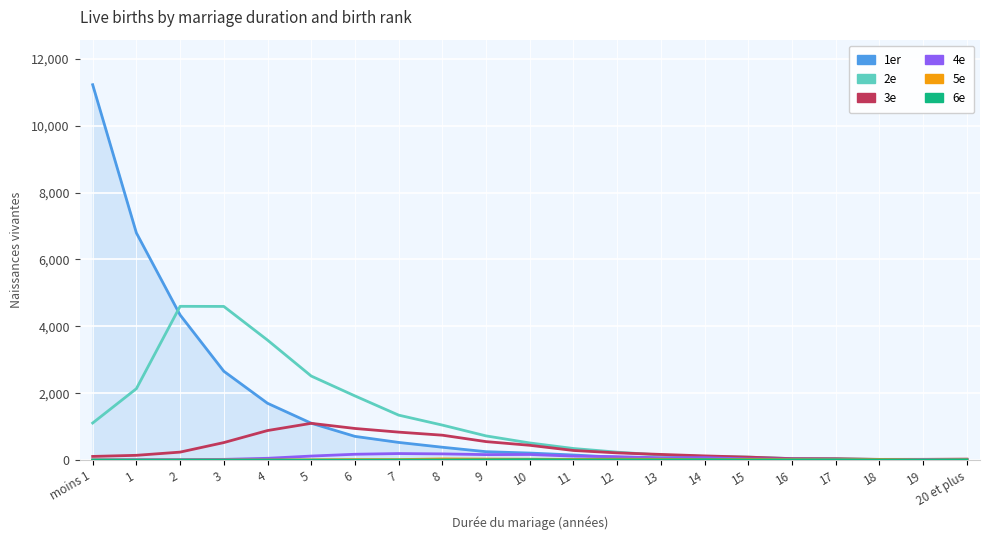

The value of 3e at 9 is 553. True or false?

True